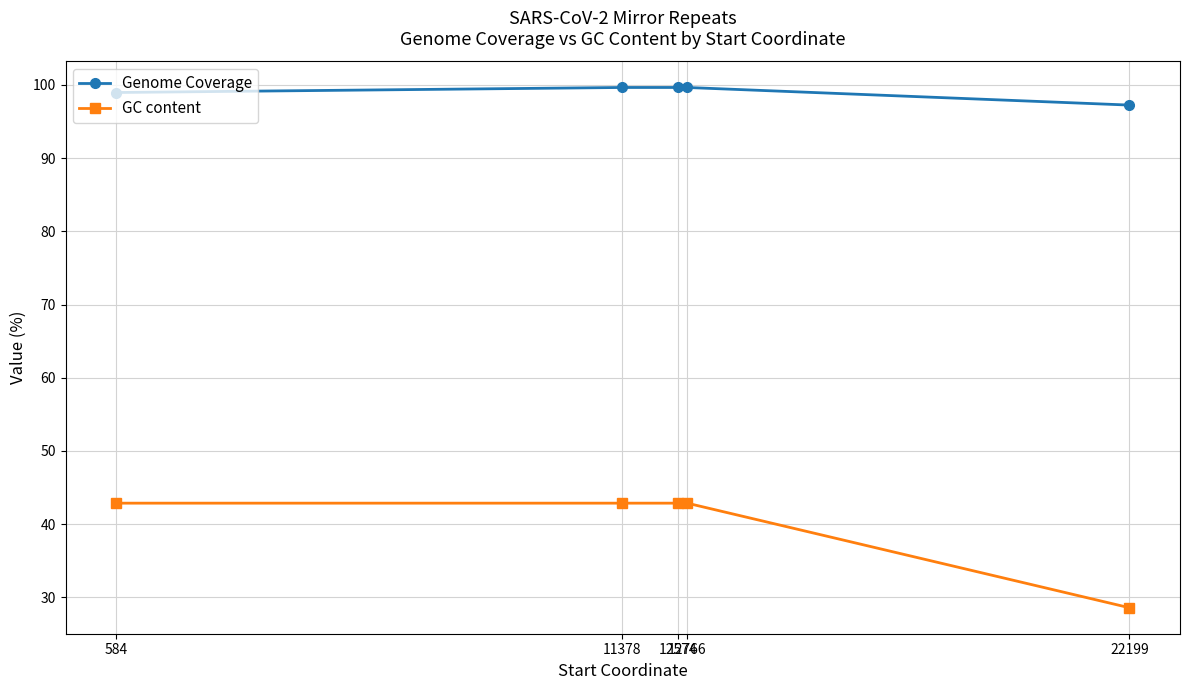

What is the value of the Genome Coverage point at the 1st from the left?

99.0